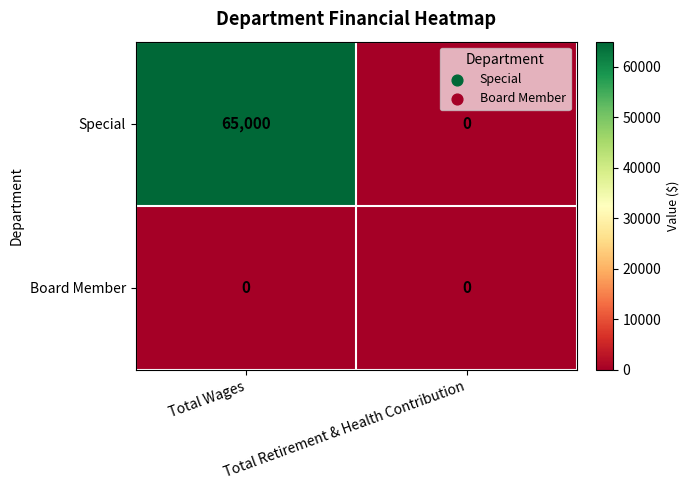

List the labels in order of Special value, largest first.

Total Wages, Total Retirement & Health Contribution